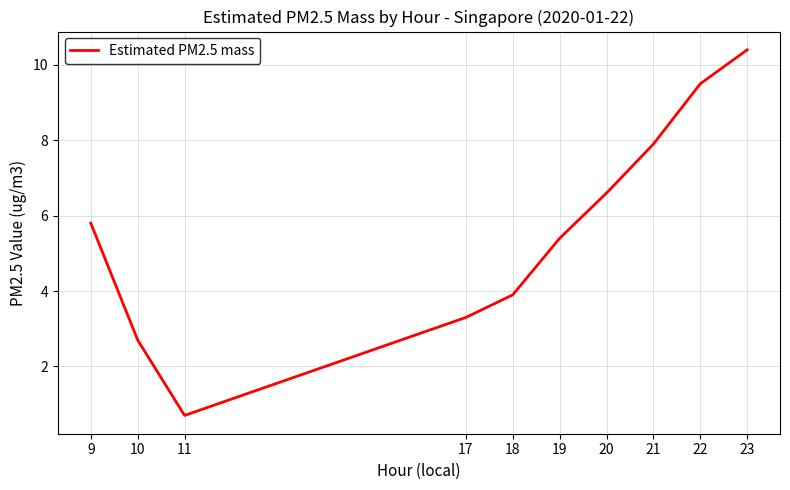

Does the chart have visible grid lines?

Yes